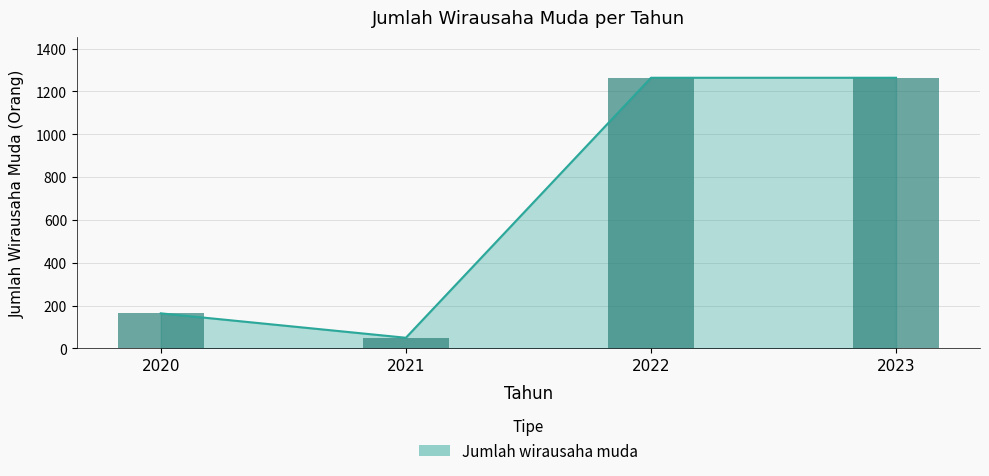

How many values are below 1264?

2